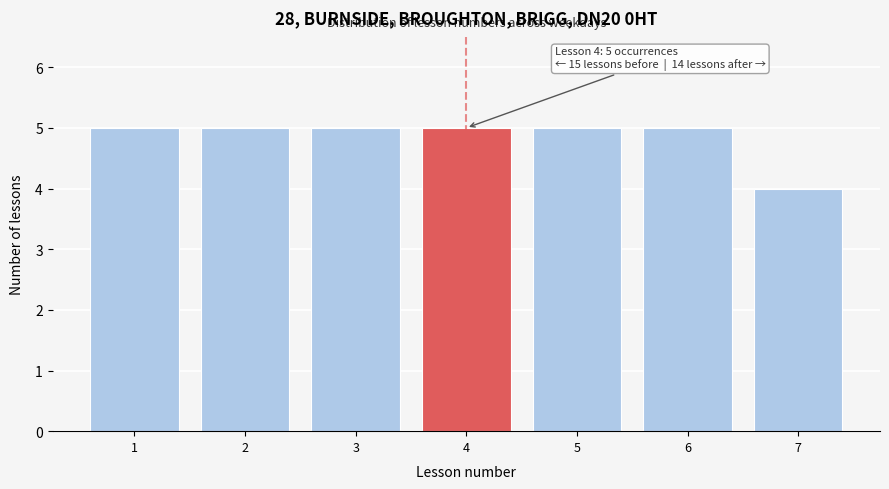

Reading left to right, transcribe all the data shown in this chart.

1=5	2=5	3=5	4=5	5=5	6=5	7=4